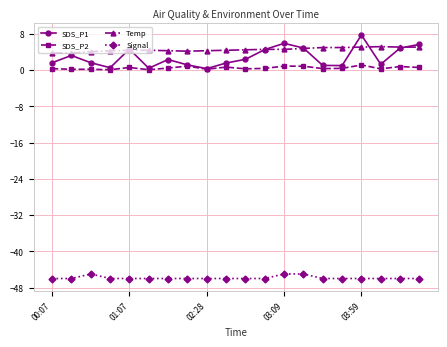

True or false: Temp has more than 0 interior local peaks.

True